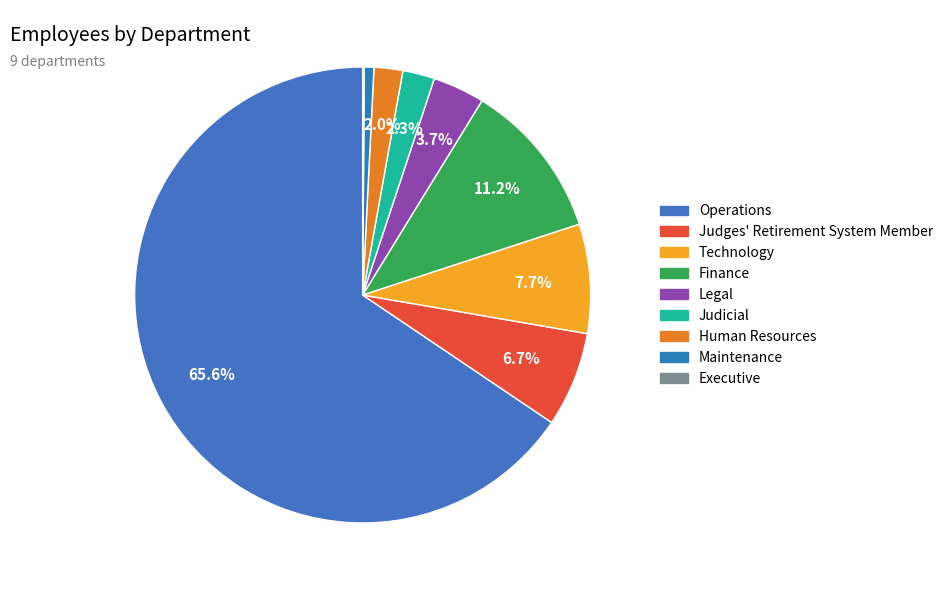

To the nearest percent, what is the difference between the Operations and Human Resources slice percentages?

64%